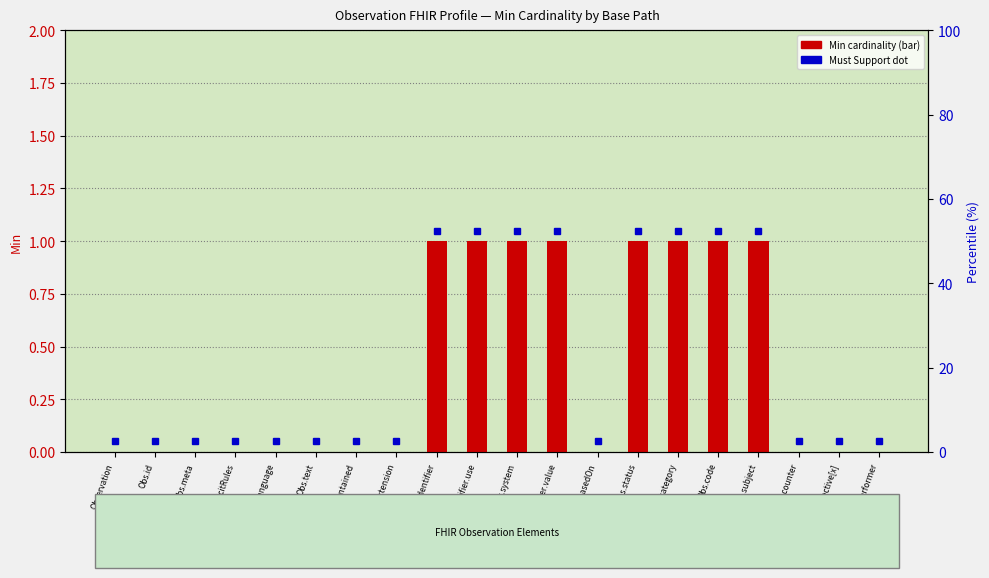

The value at Obs.category is 1. True or false?

False